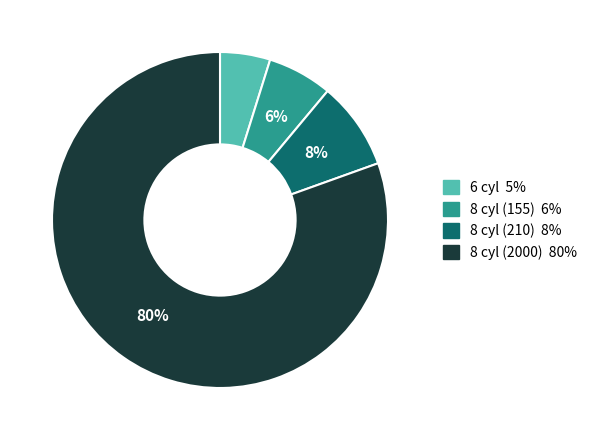

Is there a majority slice in this chart?

Yes